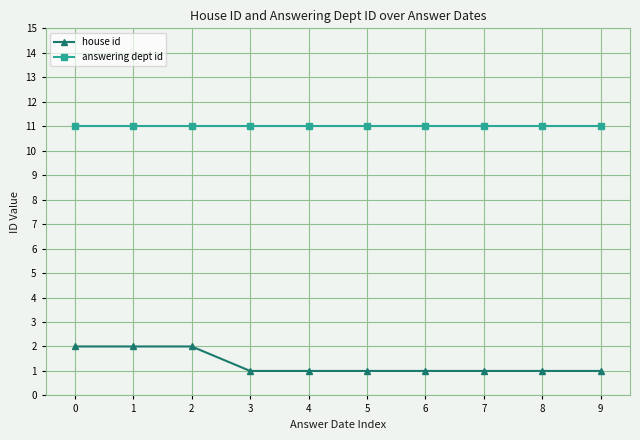

List the series in order of their peak value, lowest first.

house id, answering dept id